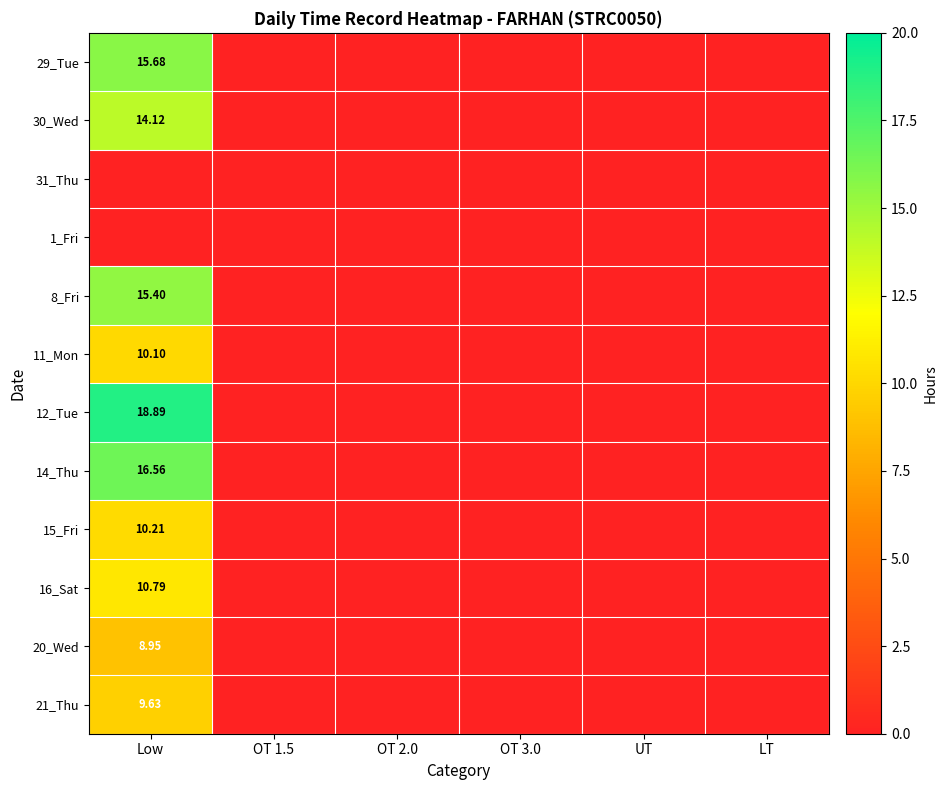

Where is 31_Thu nearest to the value 0?

Low